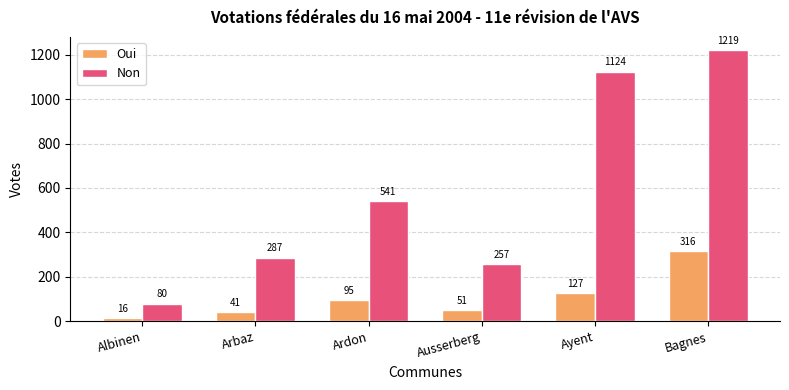

What is the approximate value of Non at Albinen?

80